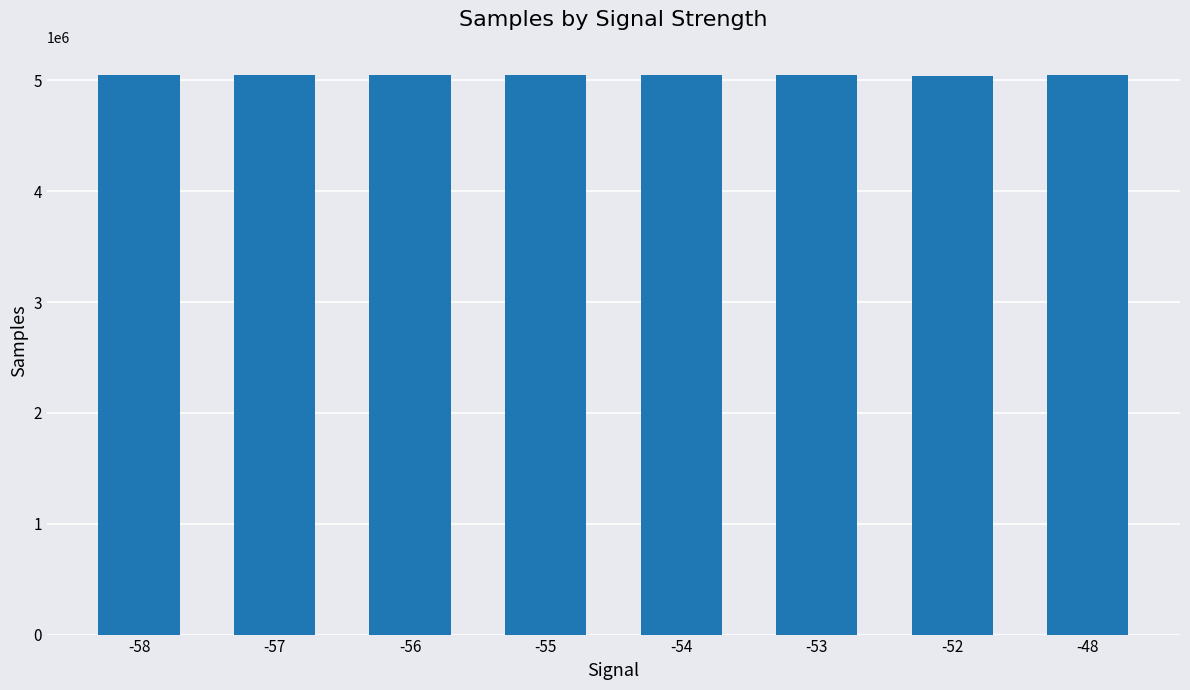

What is the maximum value shown in the chart?

5050980